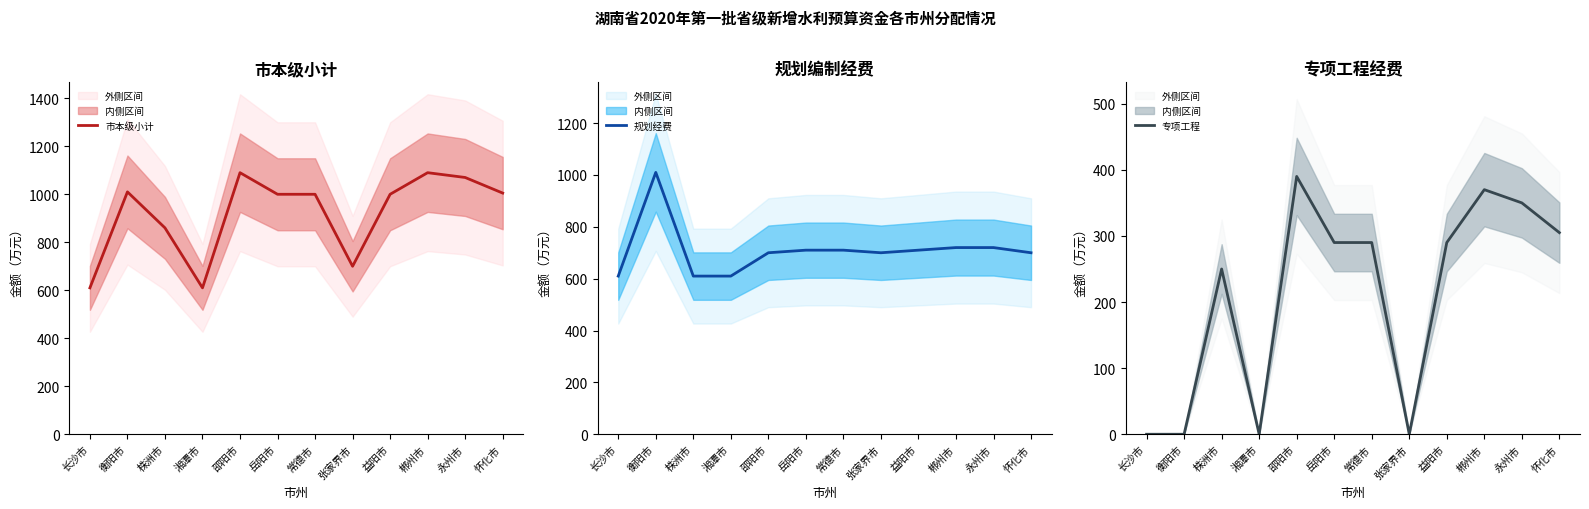

True or false: 规划经费 and 专项工程 intersect in this chart.

False